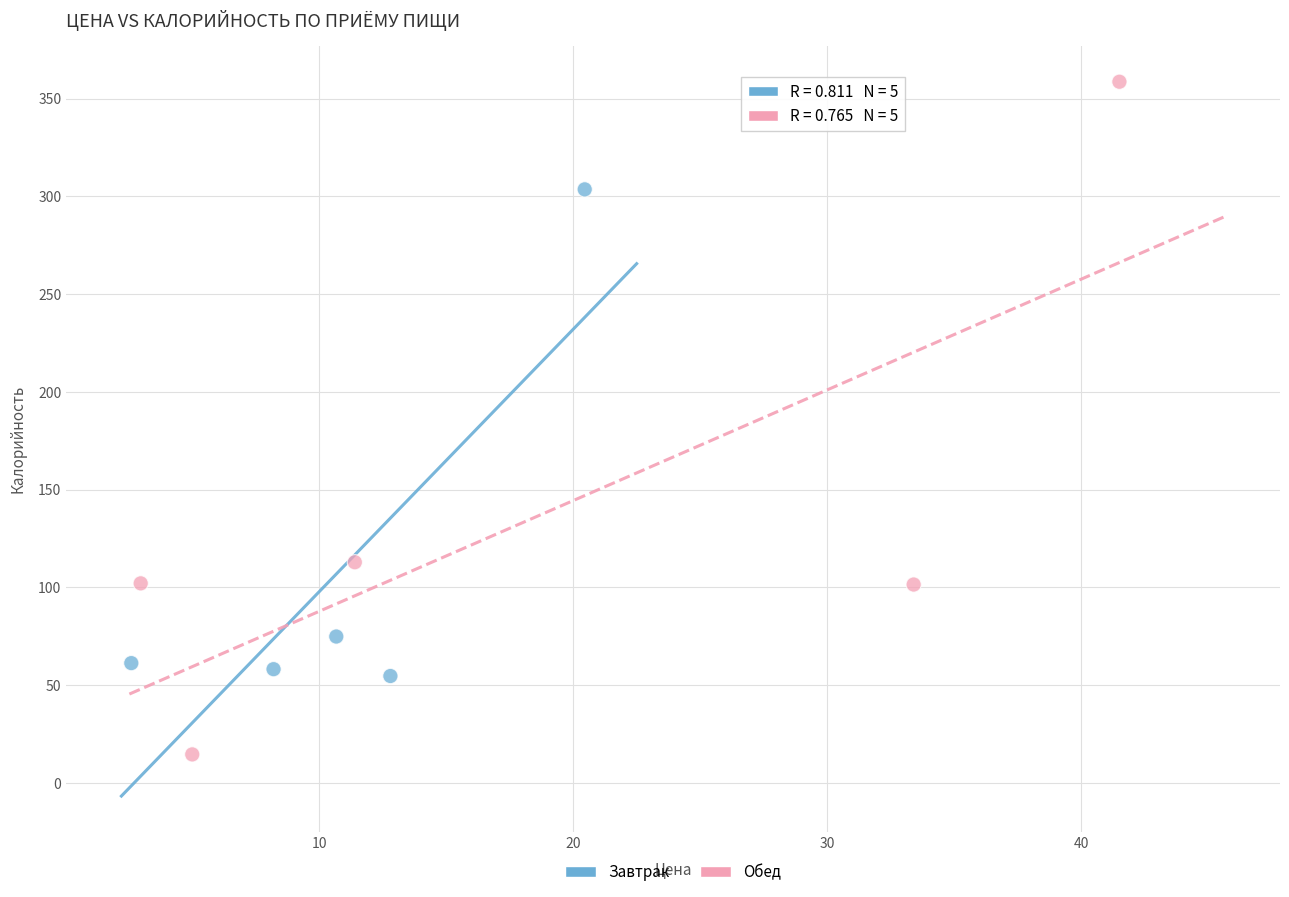

What are all the series names shown in the legend?

Завтрак, Обед